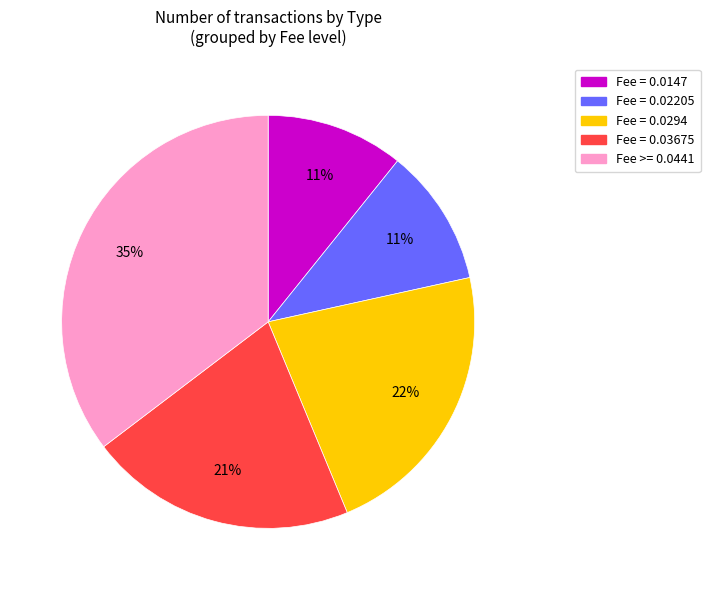

Does any single category account for the majority?

No